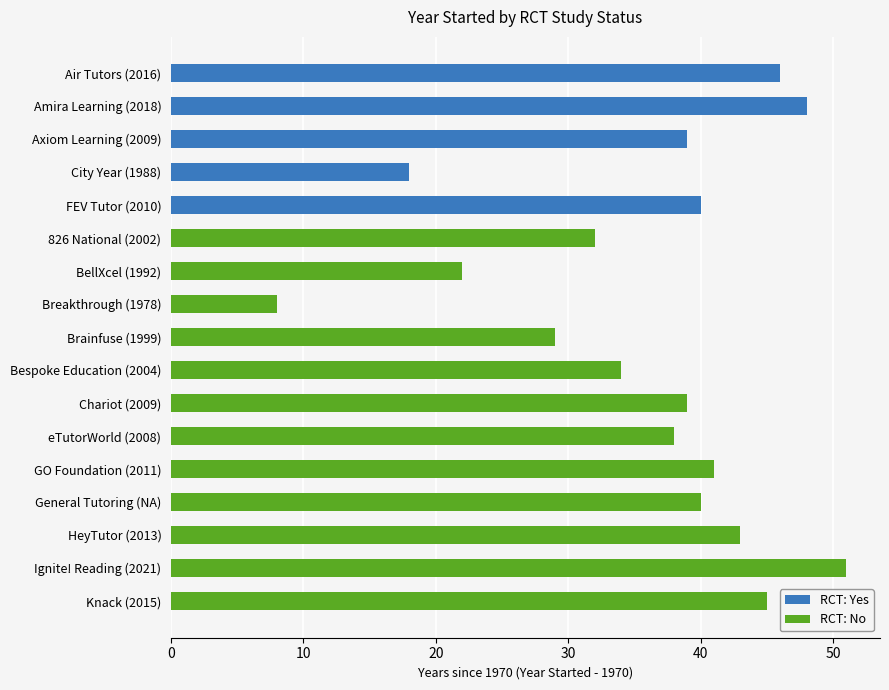

Which series has the largest total across all categories?

RCT: No